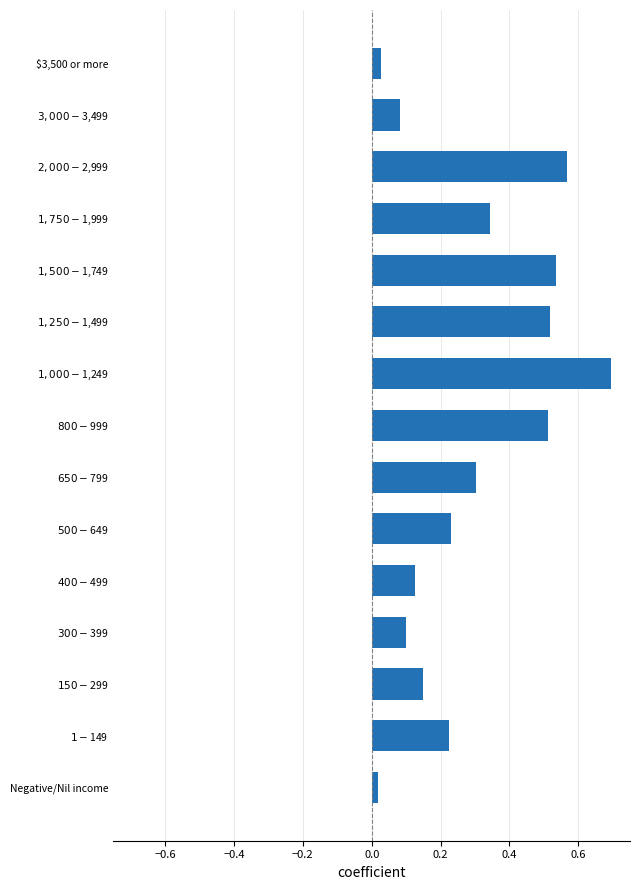

What is the greatest value displayed?

0.7